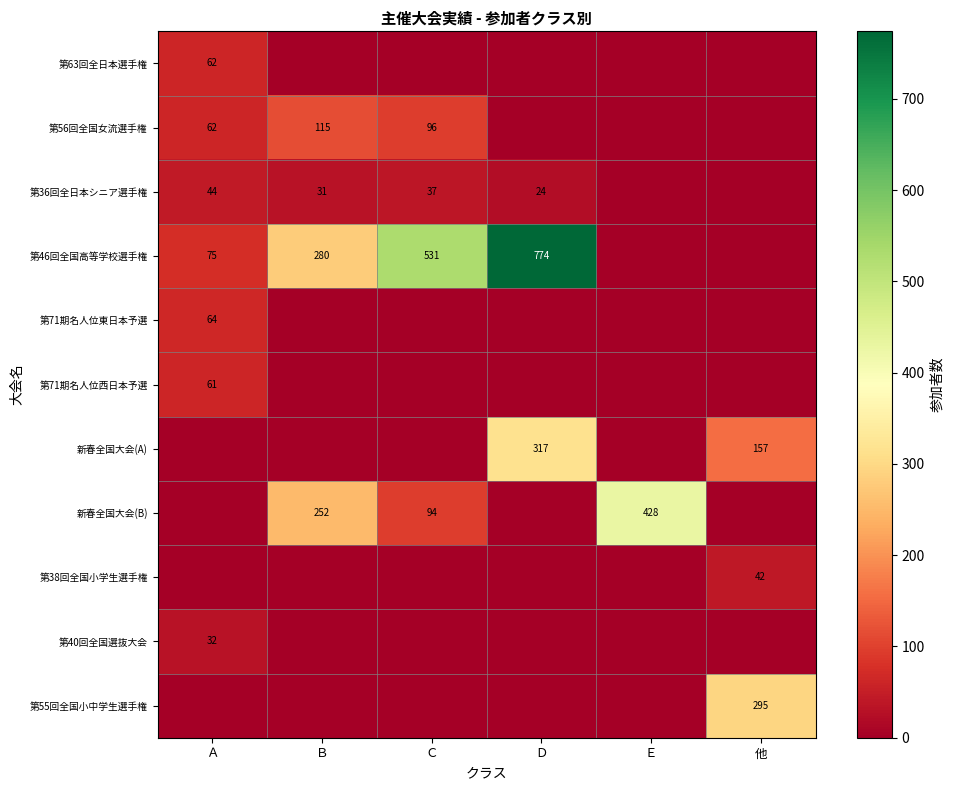

How many values in the 新春全国大会(B) series are below 94?

3